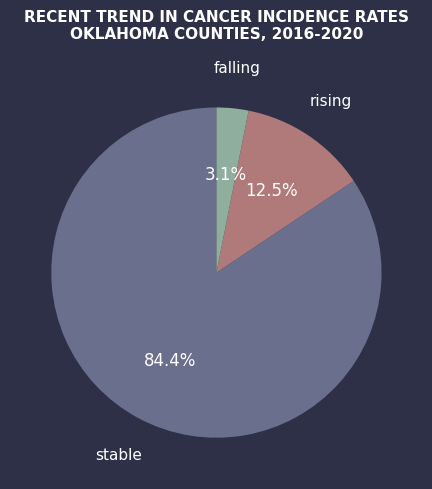

Rank the categories by value from lowest to highest.

falling, rising, stable